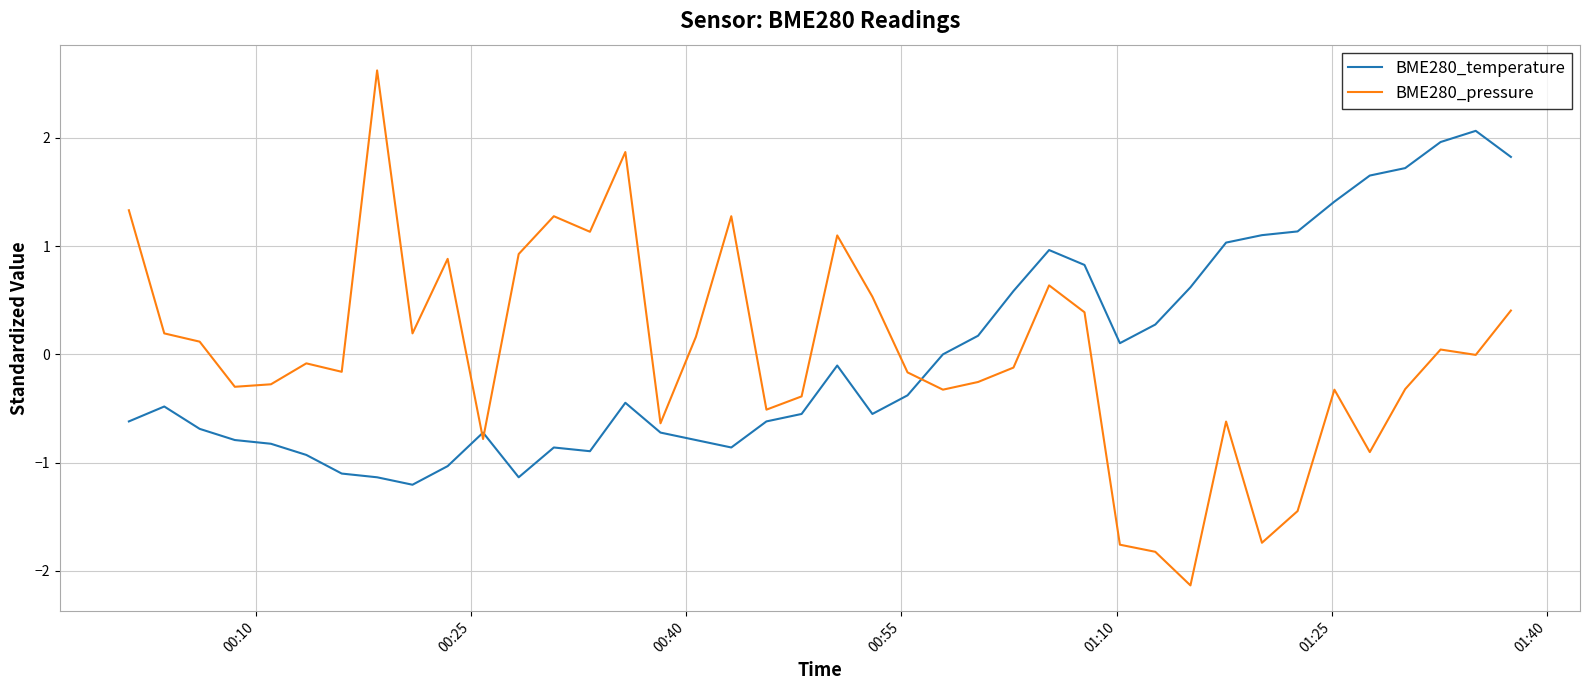

Rank the series by their maximum value, from lowest to highest.

BME280_temperature, BME280_pressure